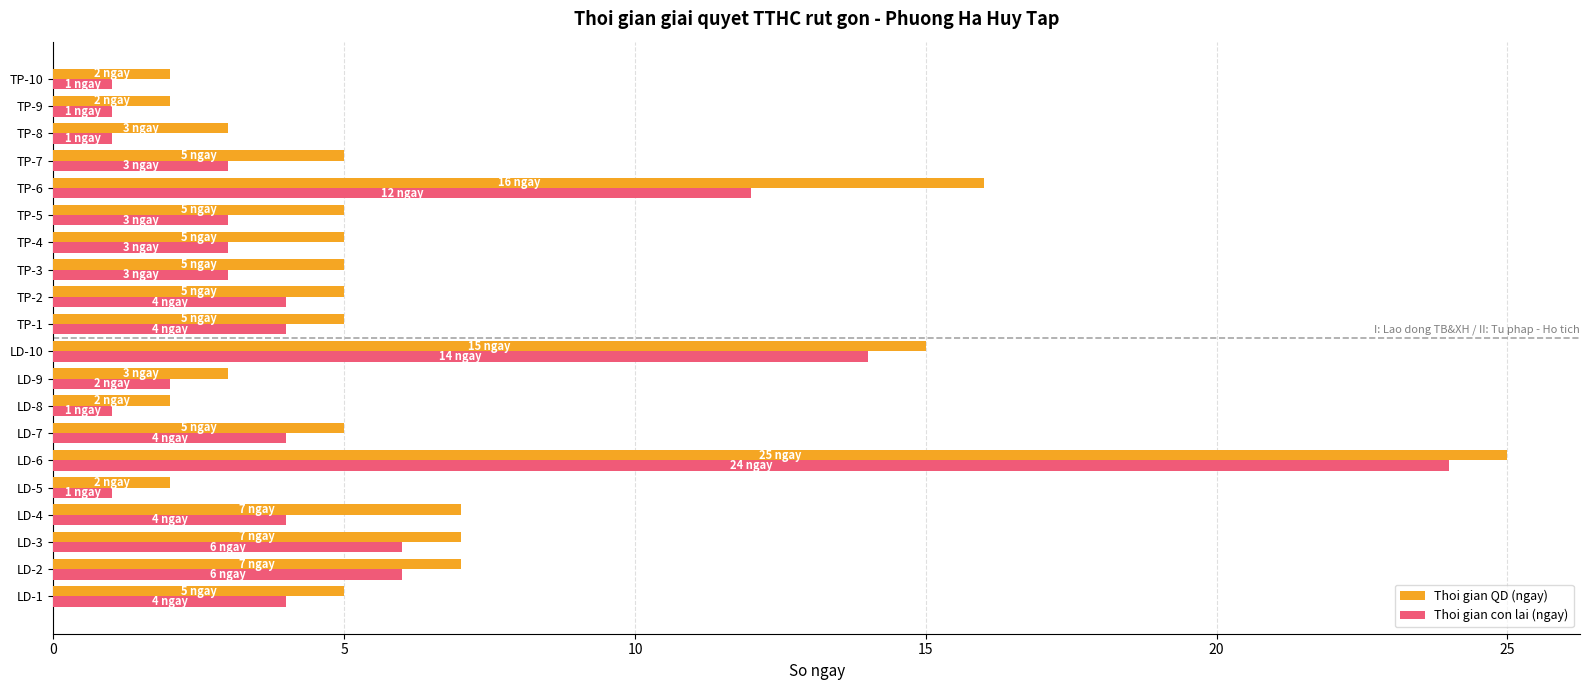

The value of Thoi gian QD (ngay) at TP-4 is 5. True or false?

True